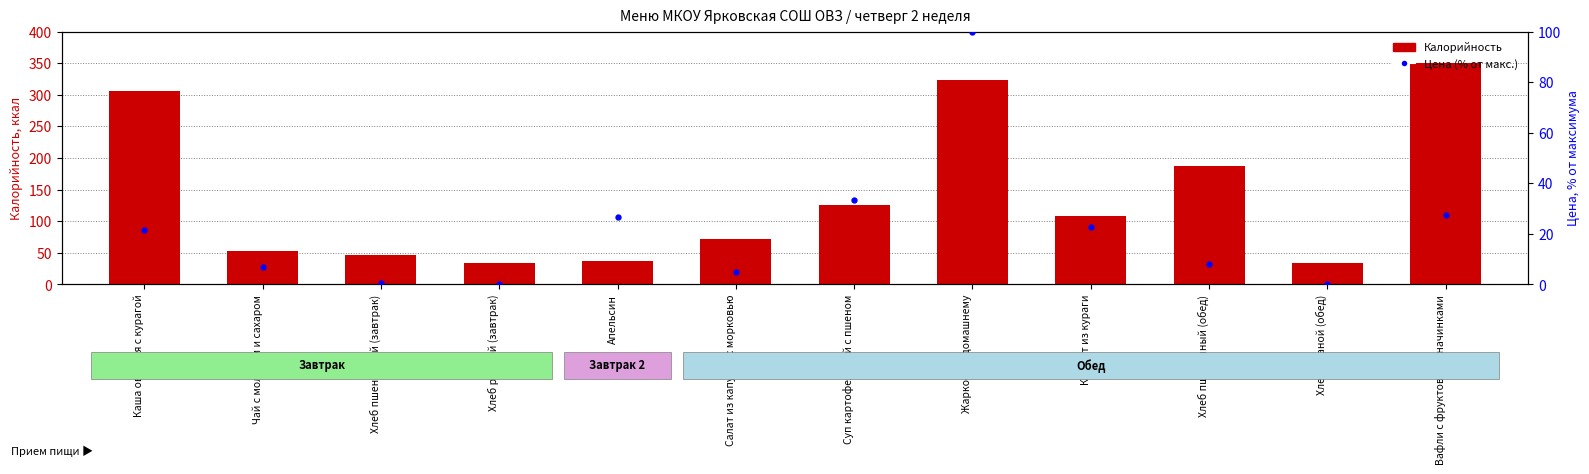

At how many categories does at least one series exceed 322?

2